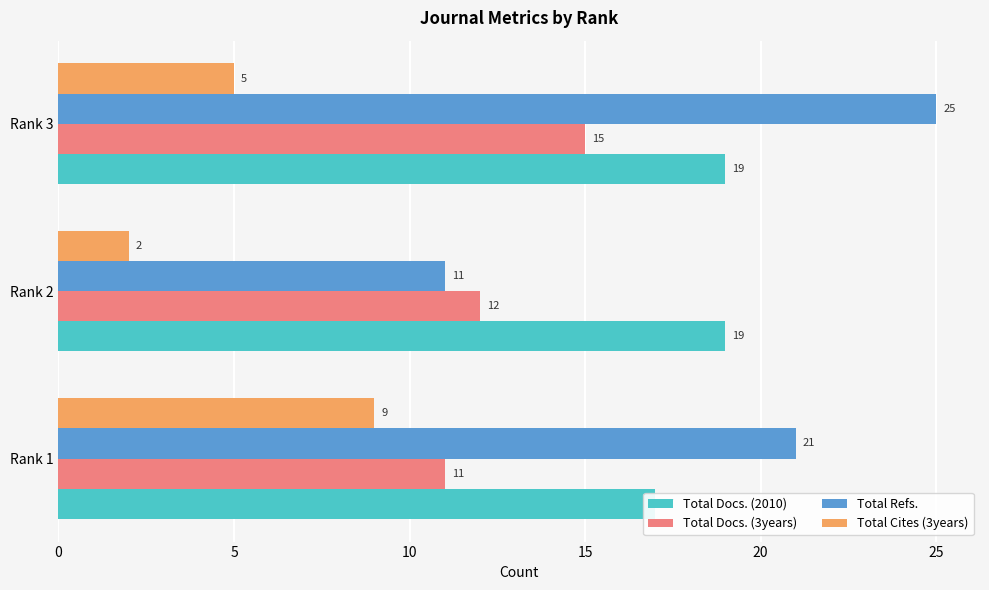

What is the sum of all Total Docs. (2010) values?

55